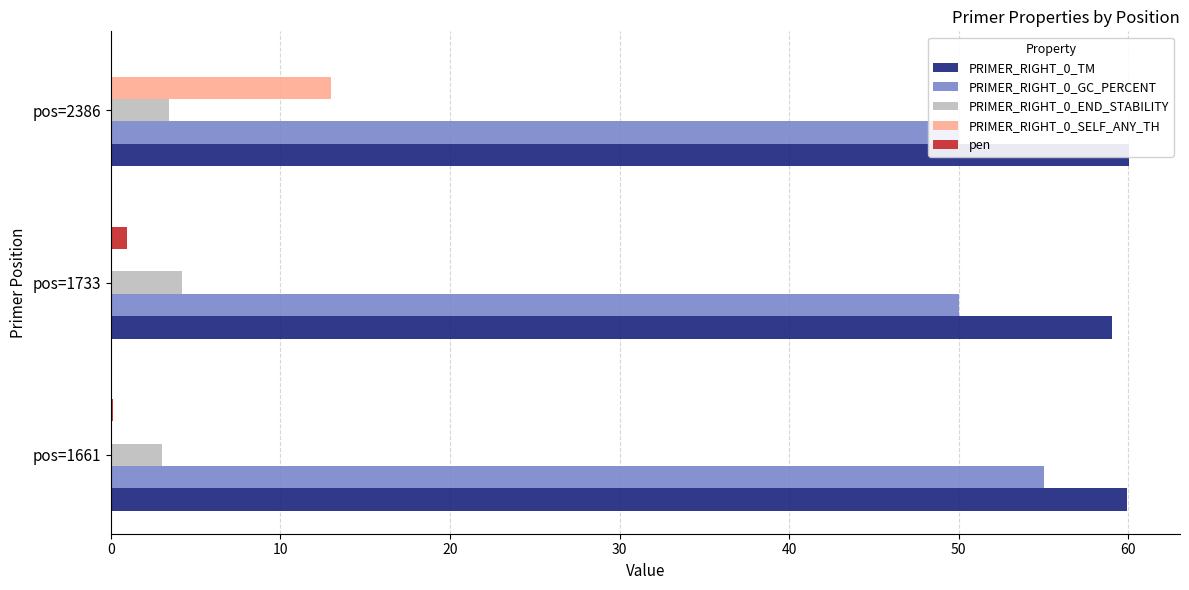

Which series has the largest total across all categories?

PRIMER_RIGHT_0_TM